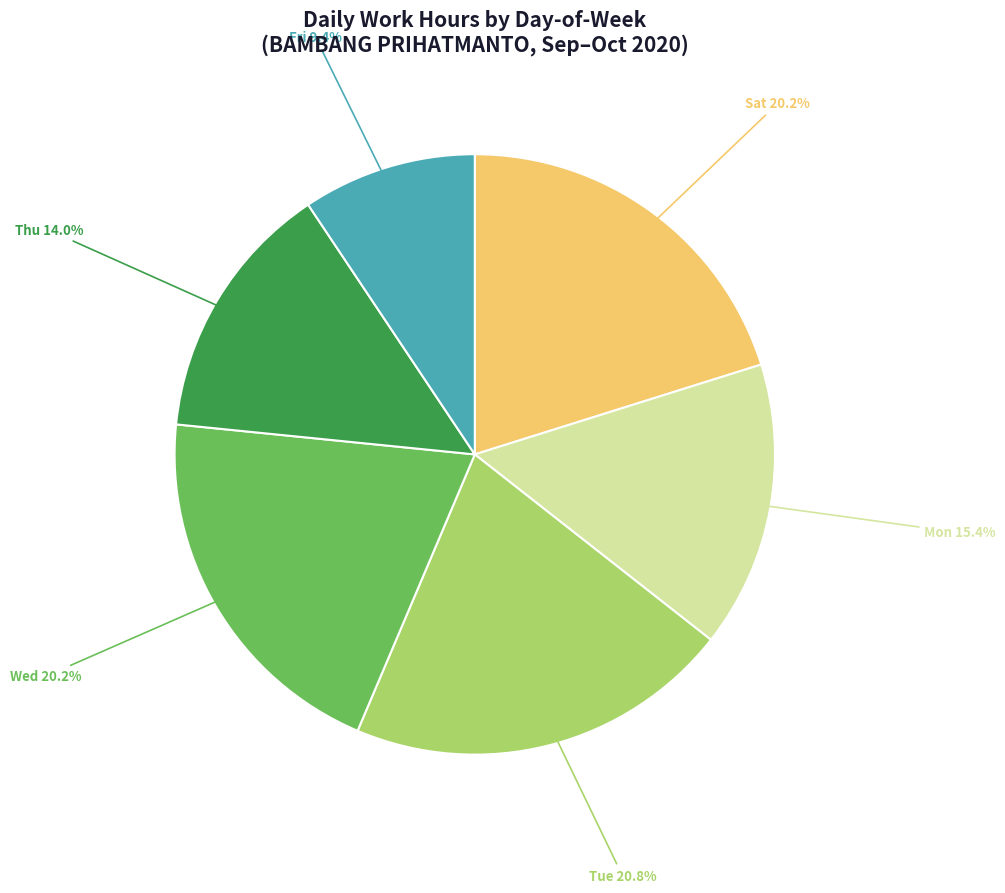

Does any single category account for the majority?

No